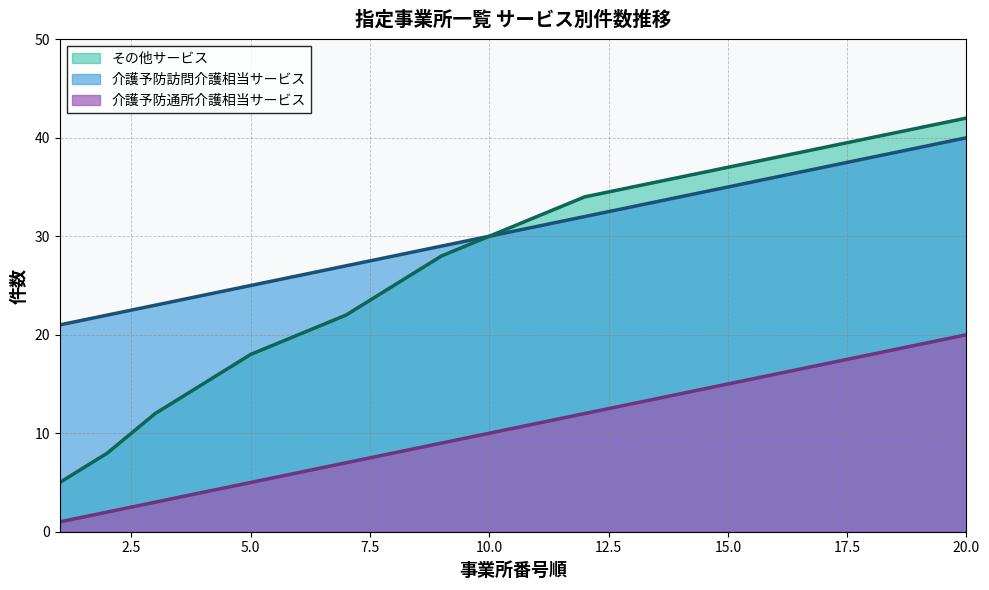

What is the highest value of the 介護予防訪問介護相当サービス series?

40